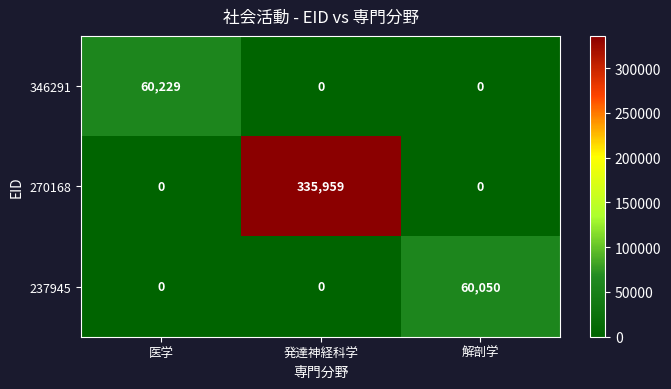

Reading right to left, transcribe all the data shown in this chart.

346291: 解剖学=0	発達神経科学=0	医学=60229
270168: 解剖学=0	発達神経科学=335959	医学=0
237945: 解剖学=60050	発達神経科学=0	医学=0